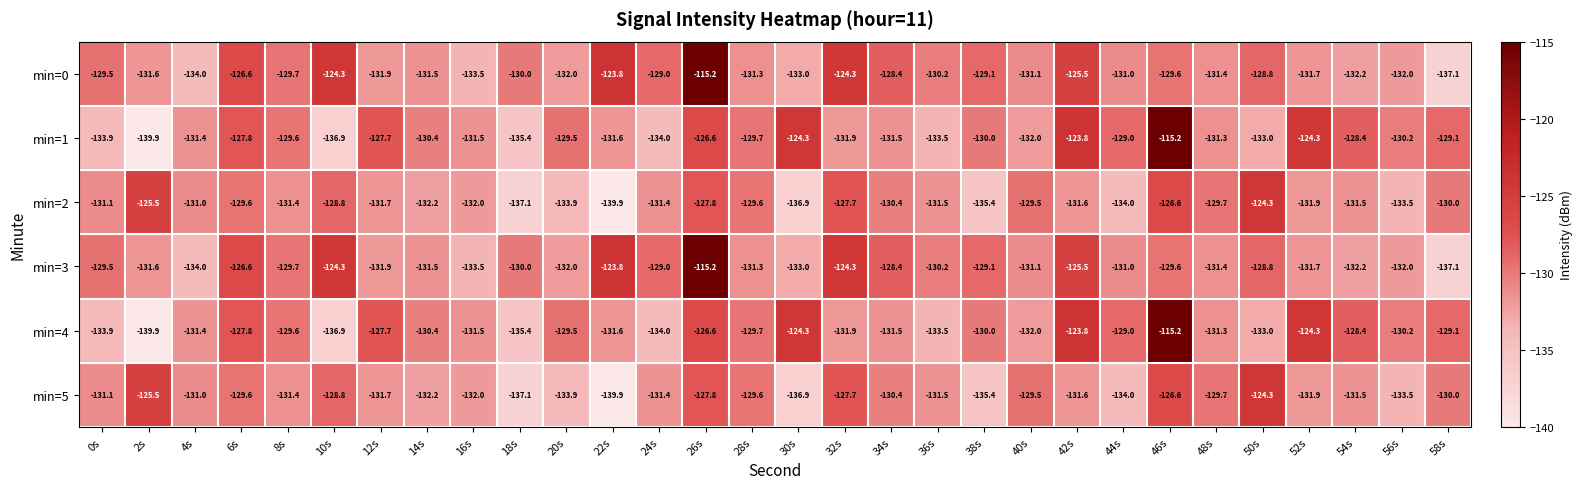

What is the minimum value shown in the chart?

-139.9